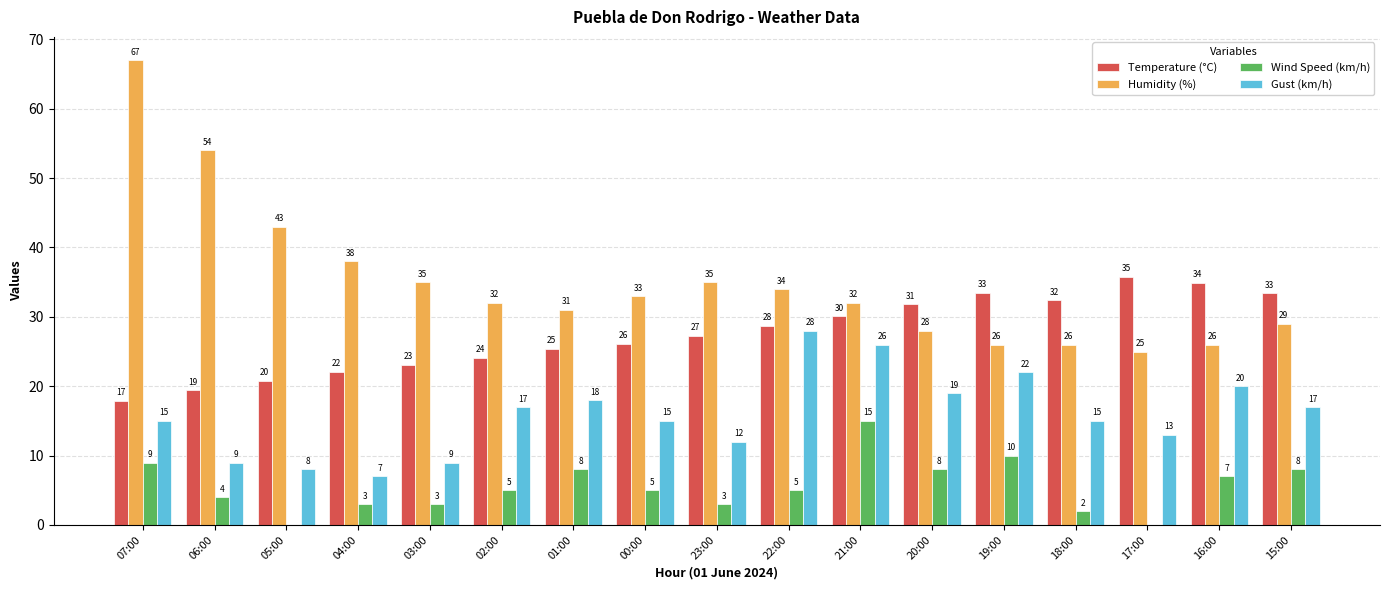

The Humidity (%) series shows 26.0 at 19:00. True or false?

True